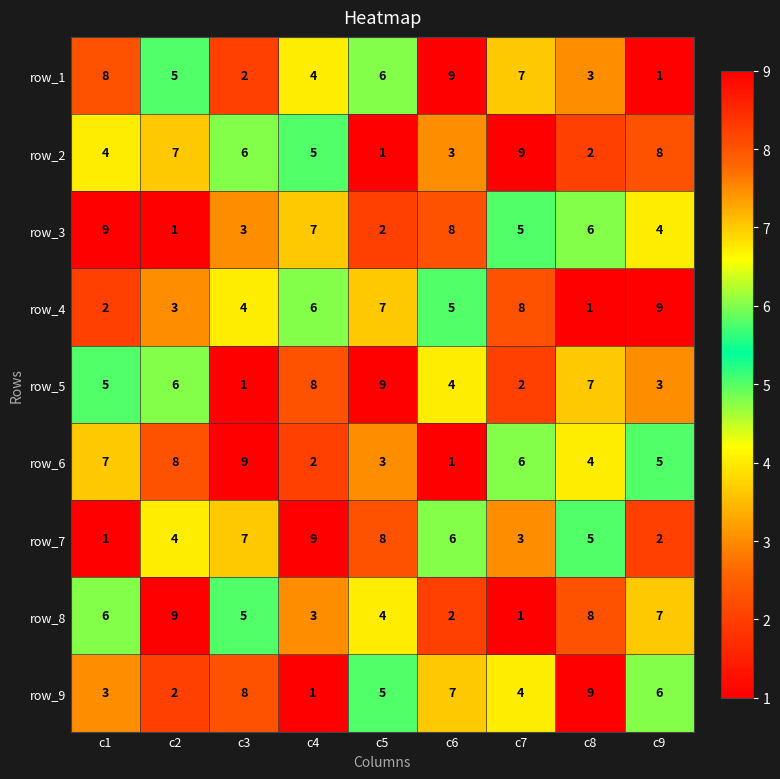

At how many categories does at least one series exceed 1?

9